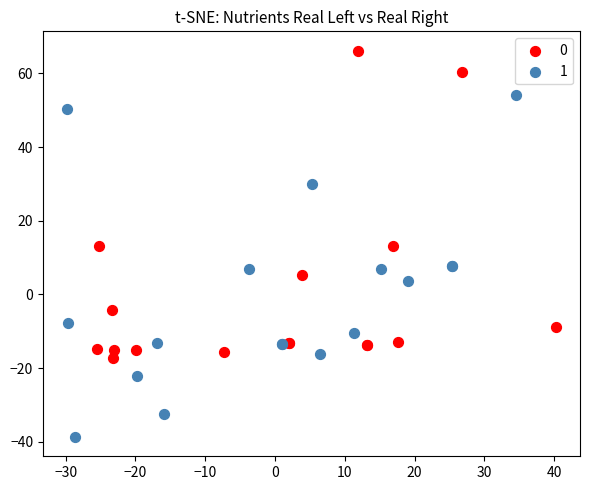

What are all the series names shown in the legend?

0, 1